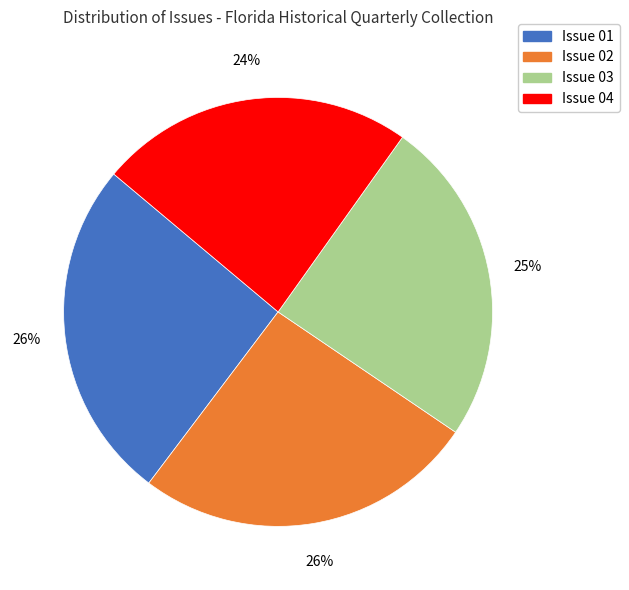

Do Issue 03 and Issue 02 together represent more than half of the pie?

Yes